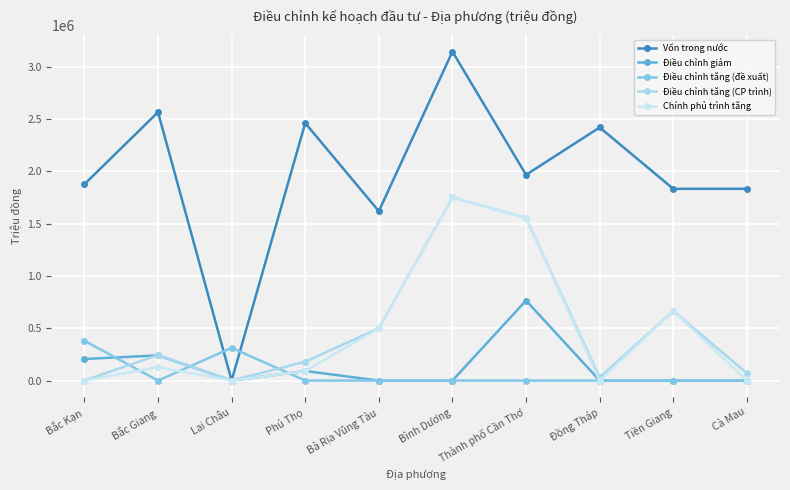

Rank the series by their maximum value, from highest to lowest.

Vốn trong nước, Điều chỉnh tăng (CP trình), Chính phủ trình tăng, Điều chỉnh giảm, Điều chỉnh tăng (đề xuất)